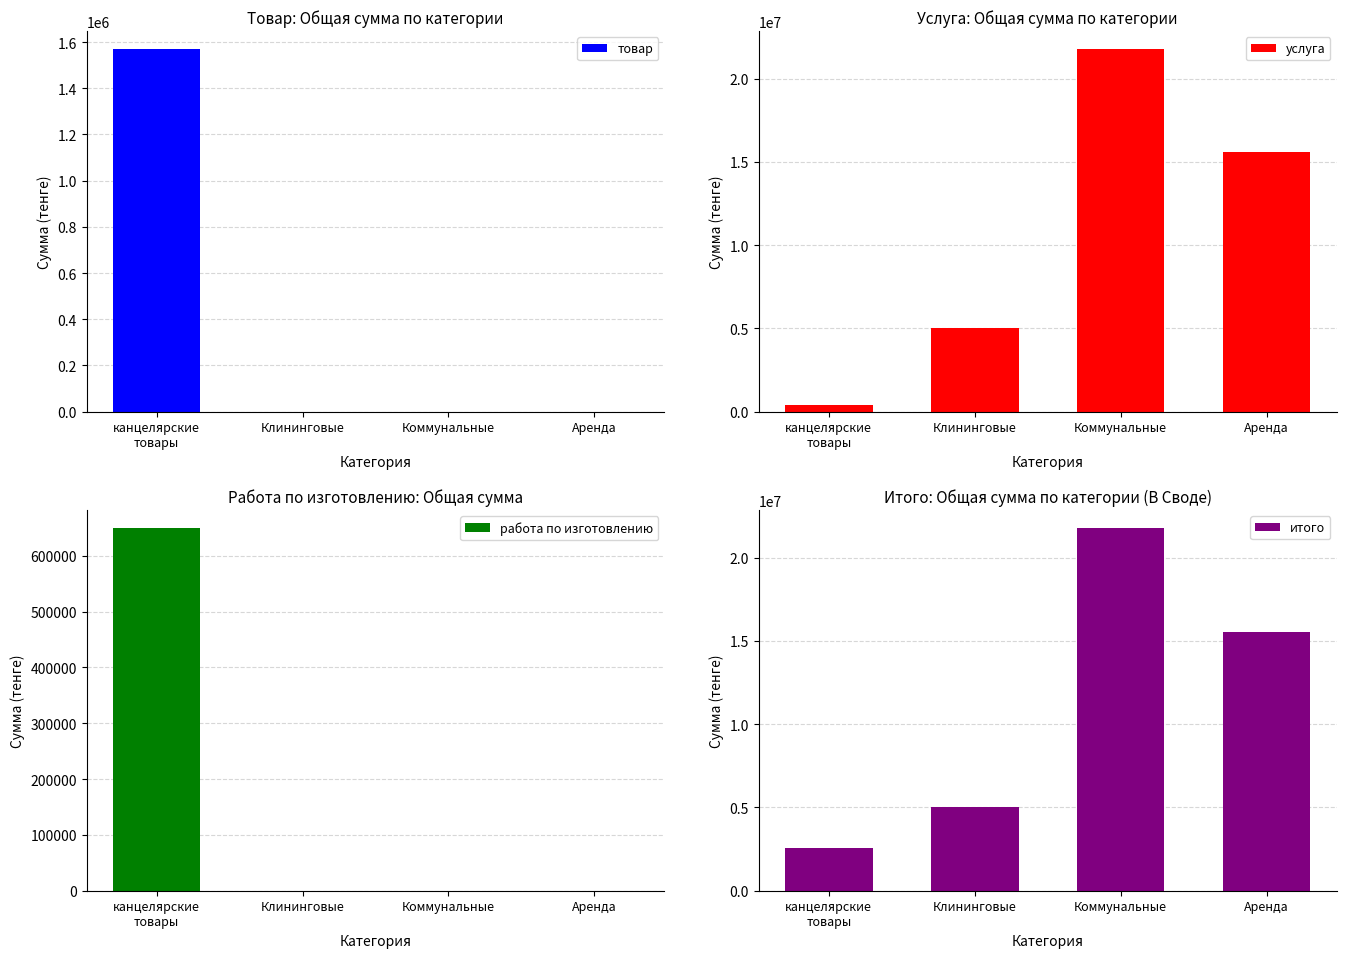

Which has a higher value, Коммунальные or канцелярские
товары?

канцелярские
товары